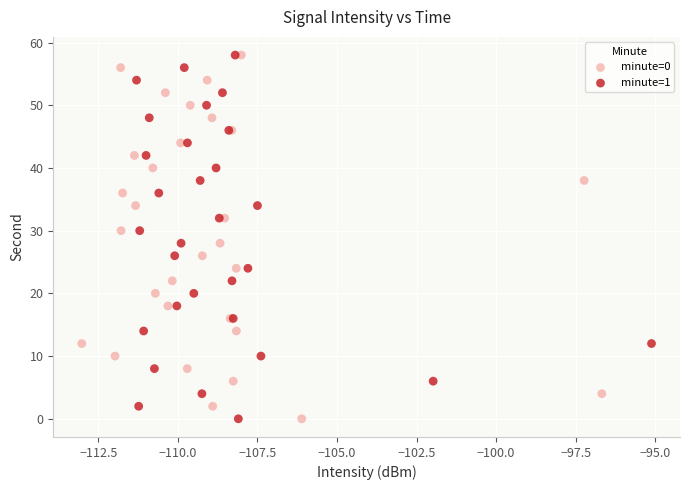

What are all the series names shown in the legend?

minute=0, minute=1